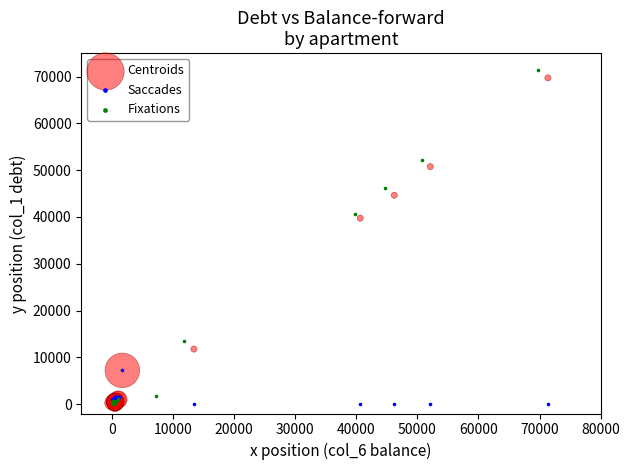

What are all the series names shown in the legend?

Centroids, Saccades, Fixations